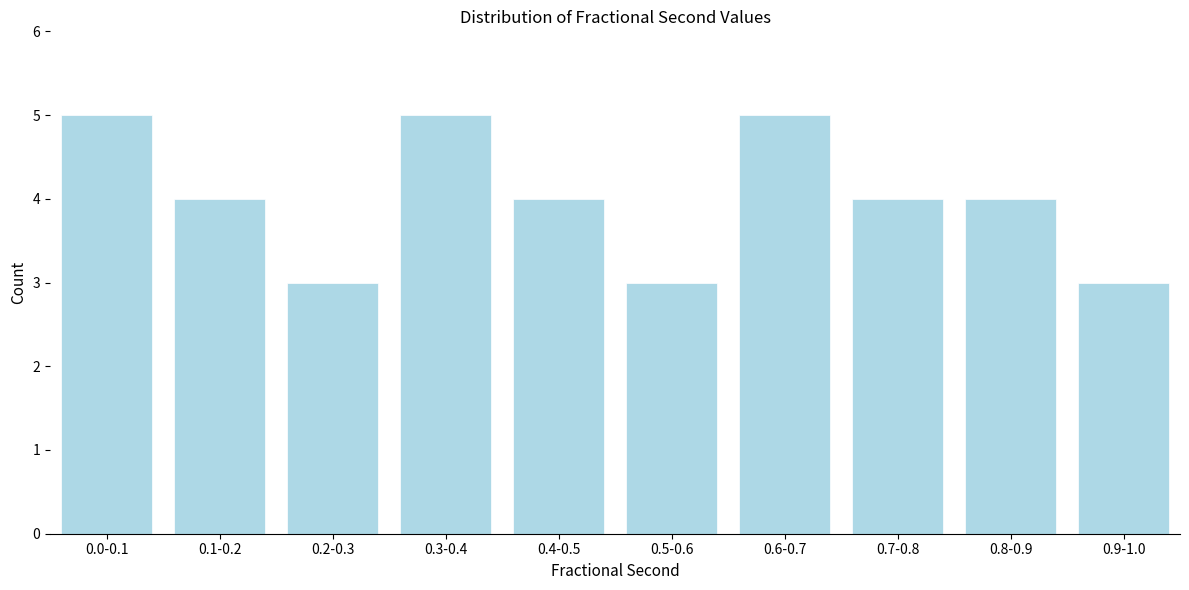

Reading right to left, list all the values displayed in this chart.

3	4	4	5	3	4	5	3	4	5